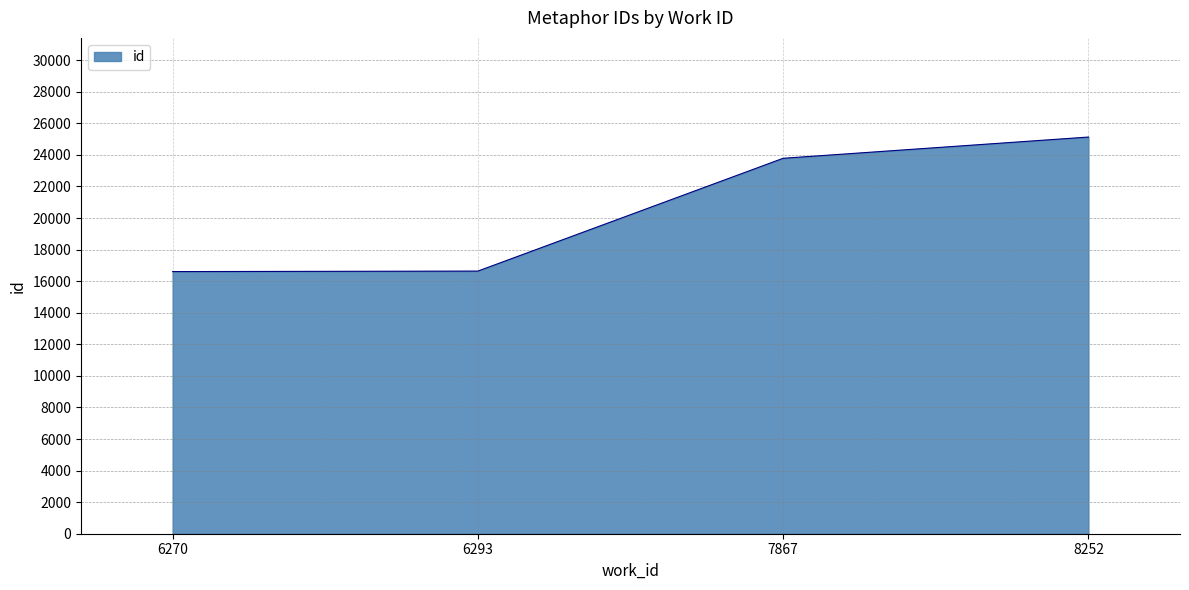

What is the minimum value shown in the chart?

16606